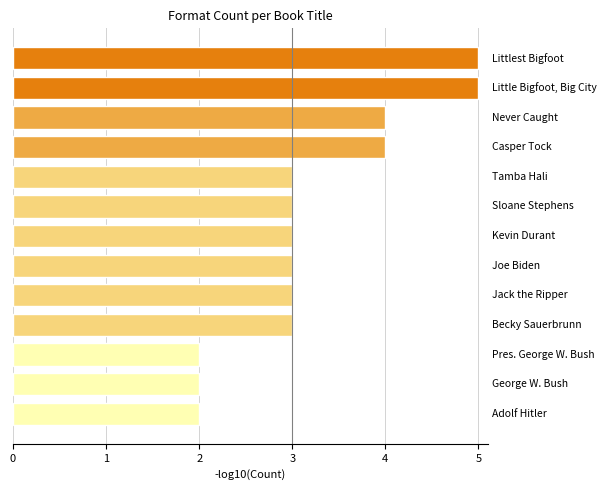

What is the average value?

3